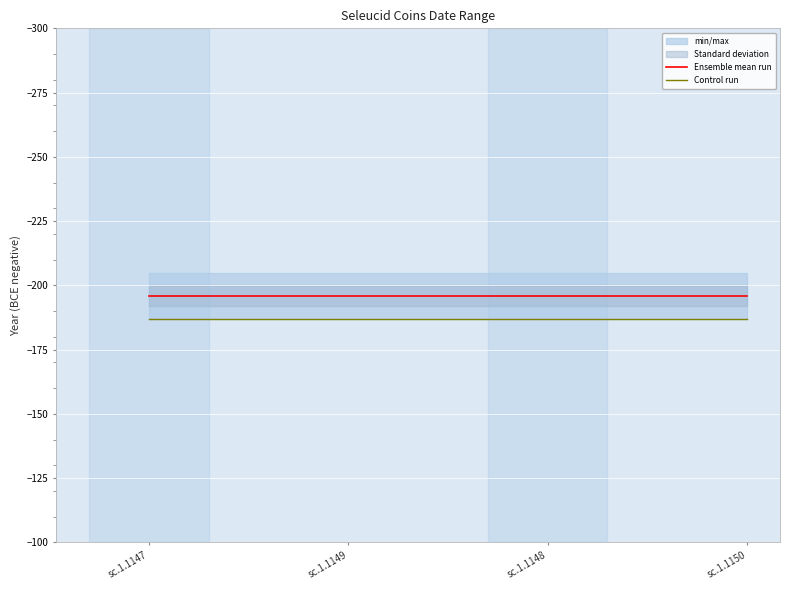

The Ensemble mean run series shows -112 at sc.1.1150. True or false?

False